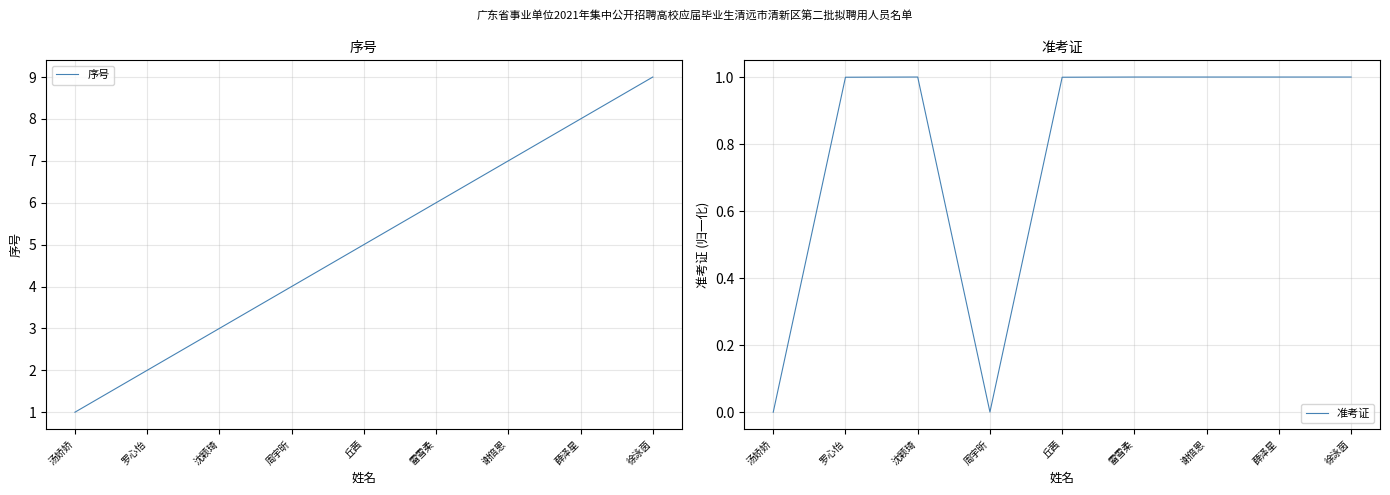

Read the 序号 value at 丘茜.

5